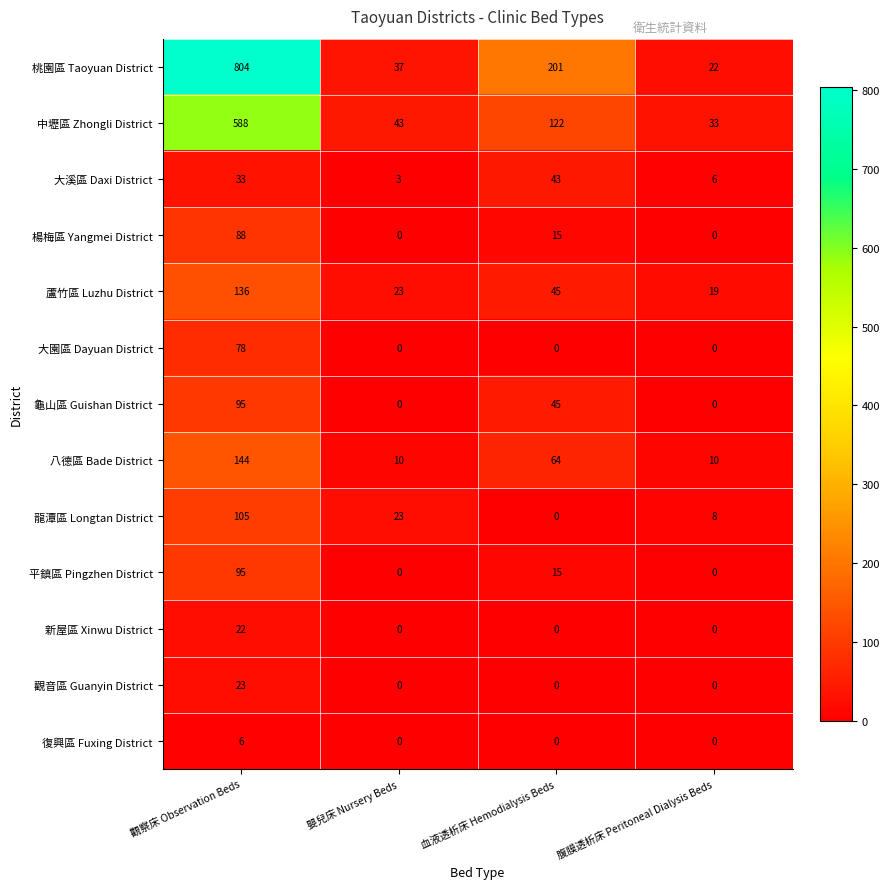

At how many categories does at least one series exceed 561?

1